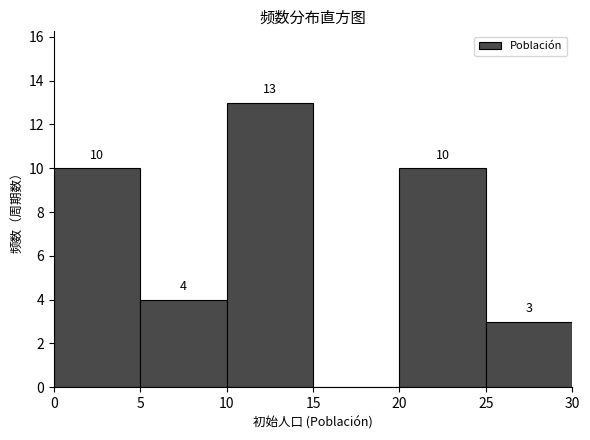

Which range on the x-axis has the tallest bar?

10 to 15